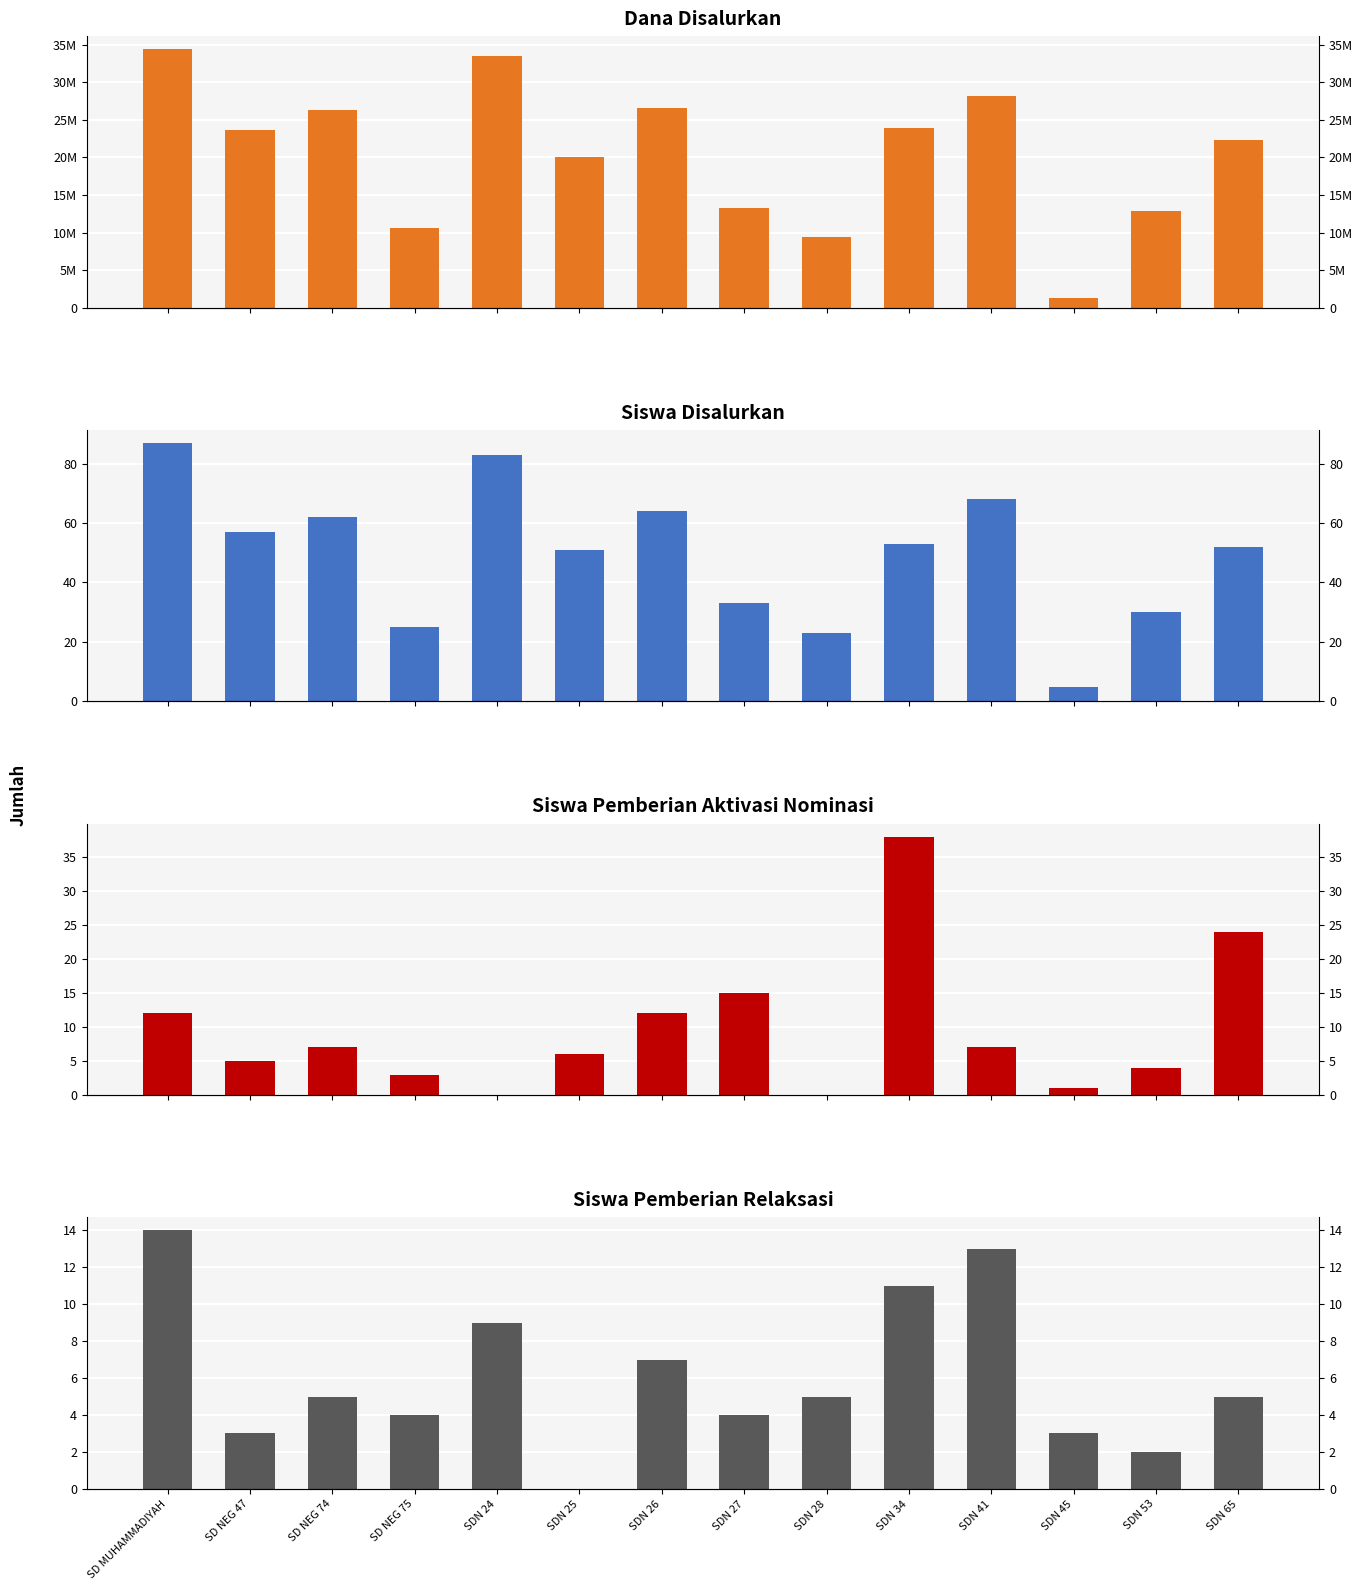

What is the sum of all Siswa Disalurkan values?

693